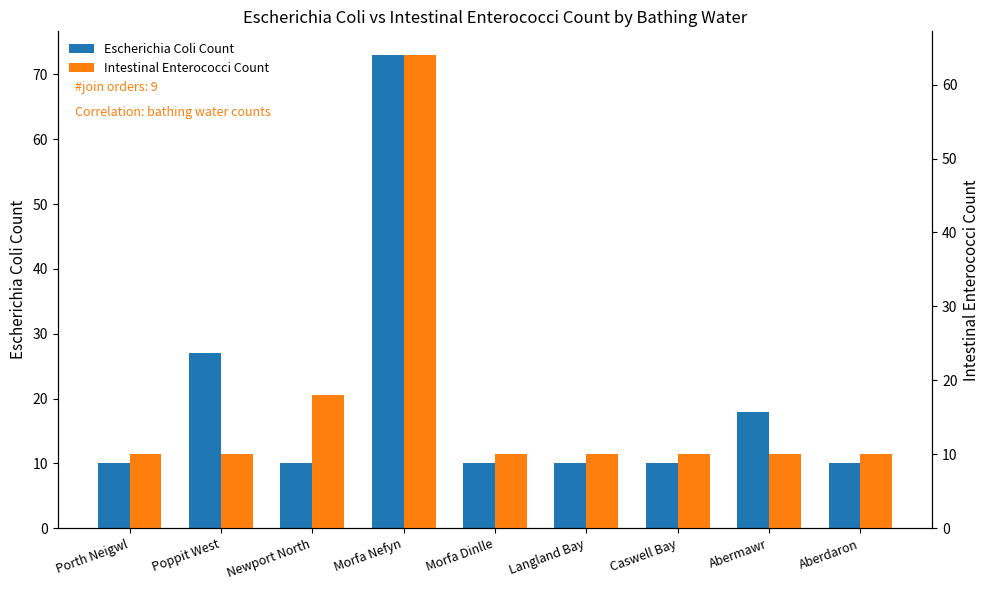

Reading left to right, list all the values displayed in this chart.

Escherichia Coli Count: 10	27	10	73	10	10	10	18	10
Intestinal Enterococci Count: 10	10	18	64	10	10	10	10	10